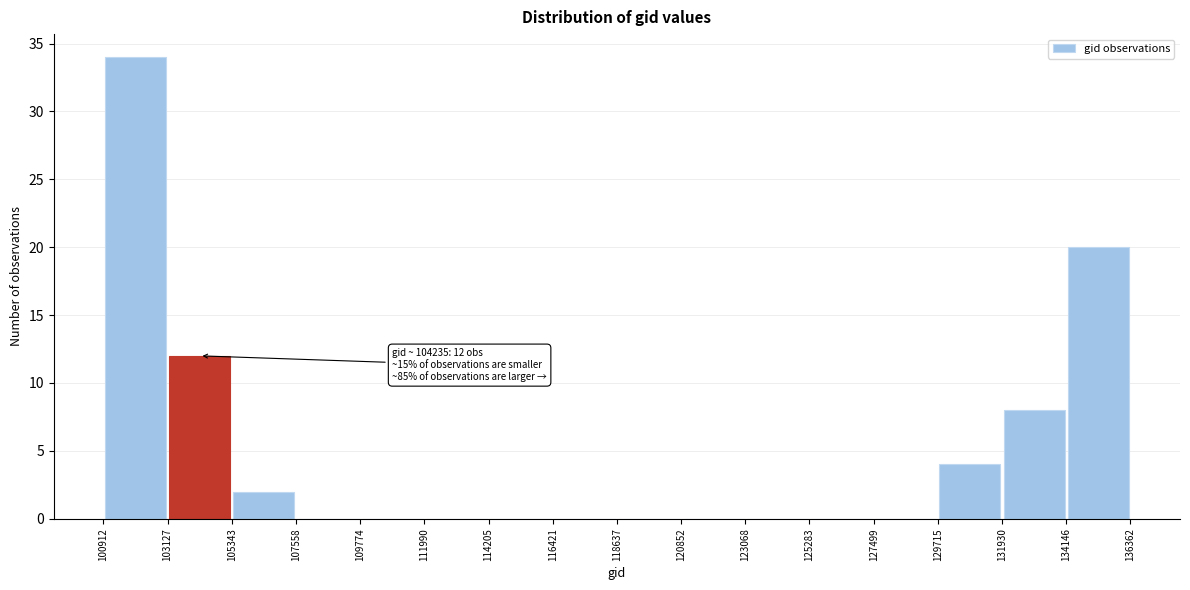

Which range on the x-axis has the tallest bar?

100912 to 103127